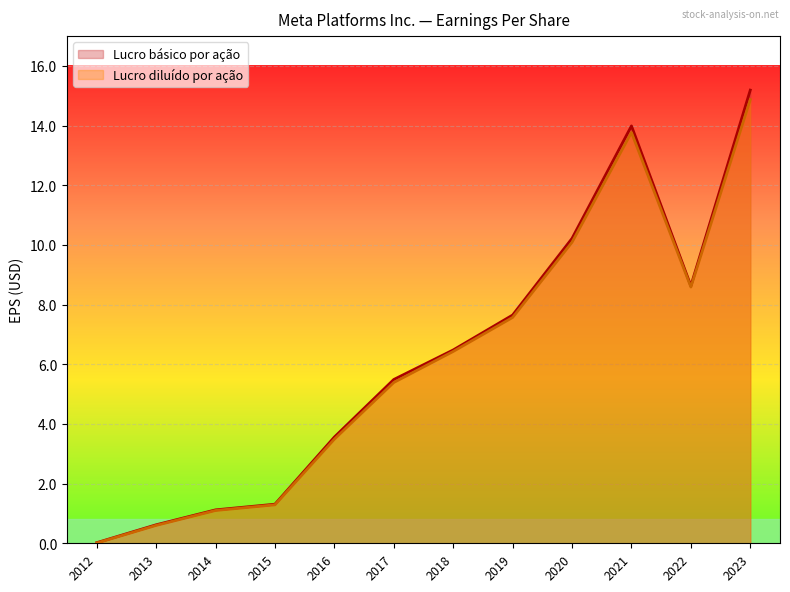

Is the value of Lucro básico por ação at 2018 greater than the value of Lucro diluído por ação at 2016?

Yes